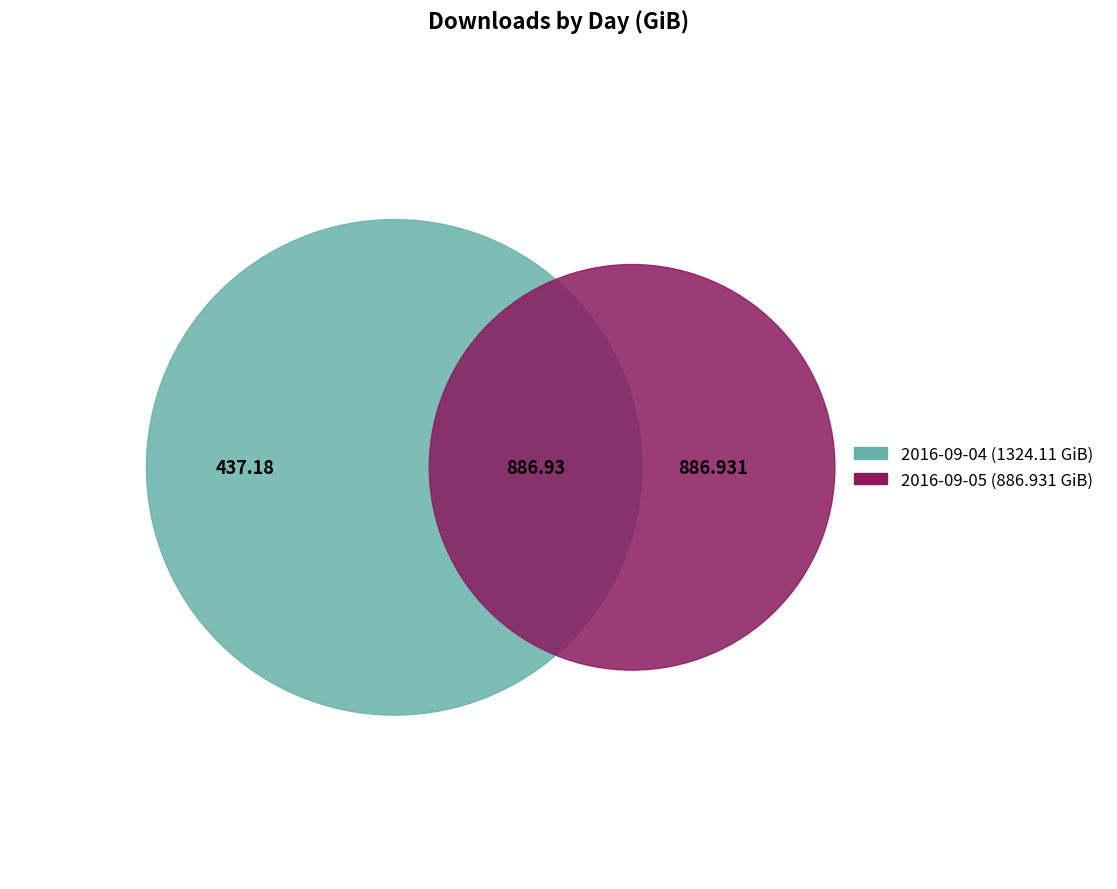

To the nearest percent, what percentage of the pie is 2016-09-05?

40%